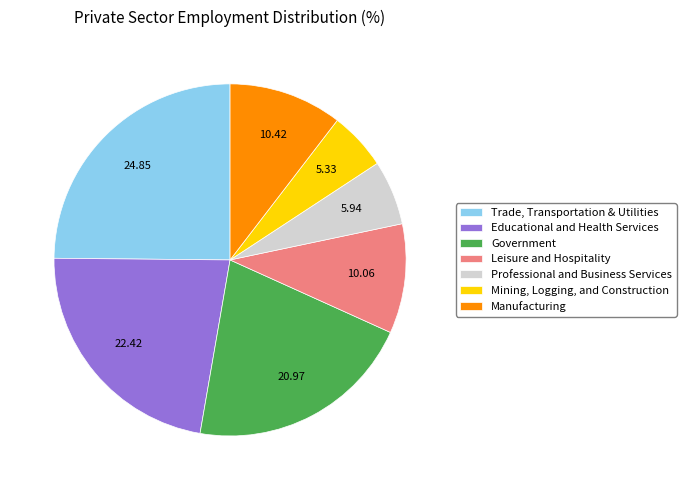

Which has a higher value, Government or Mining, Logging, and Construction?

Government